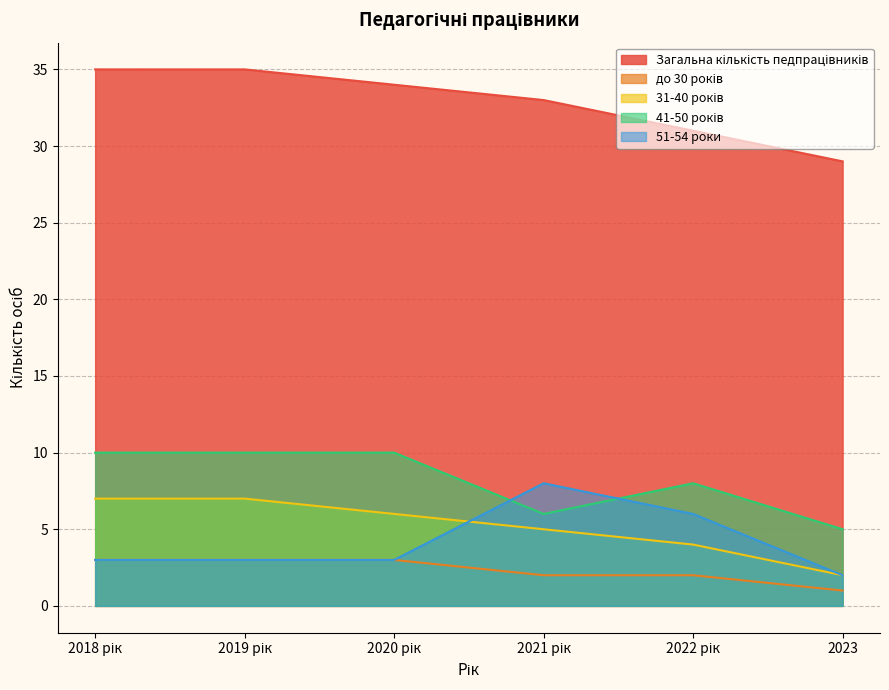

What is the label of the 1st point from the right?

2023